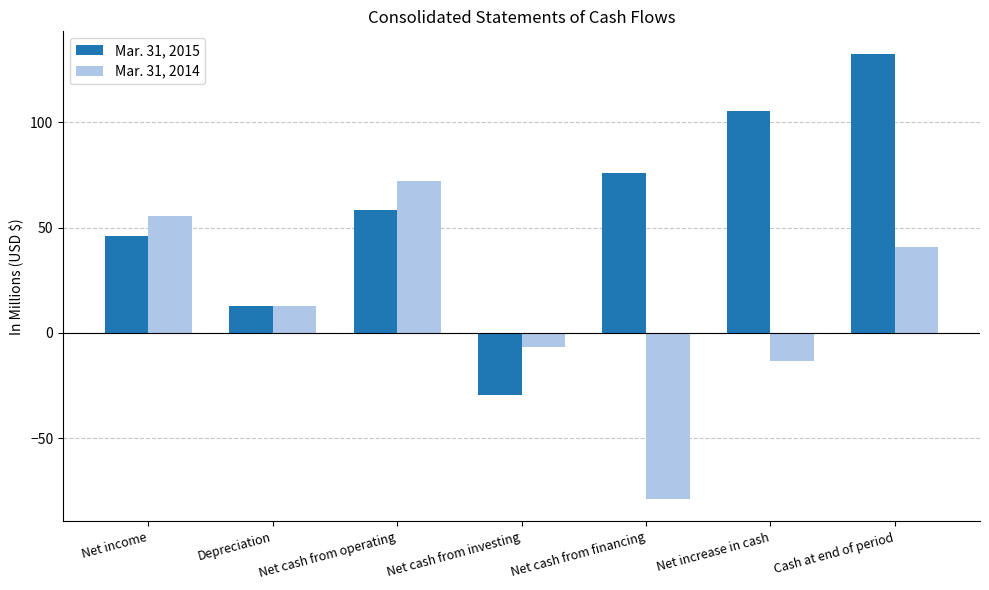

Between Net cash from investing and Net increase in cash, which series saw the biggest shift?

Mar. 31, 2015